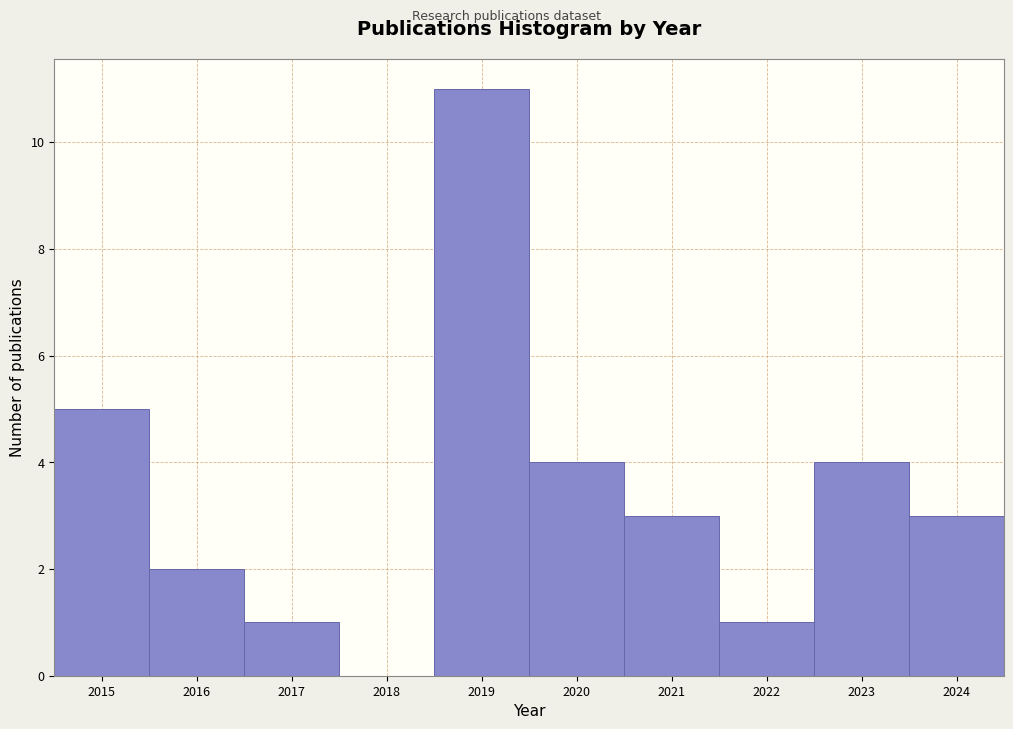

What is the height of the bar covering 2022.5 to 2023.5 on the x-axis? The values are not printed on the chart, so give them approximately, as read against the axis.

4